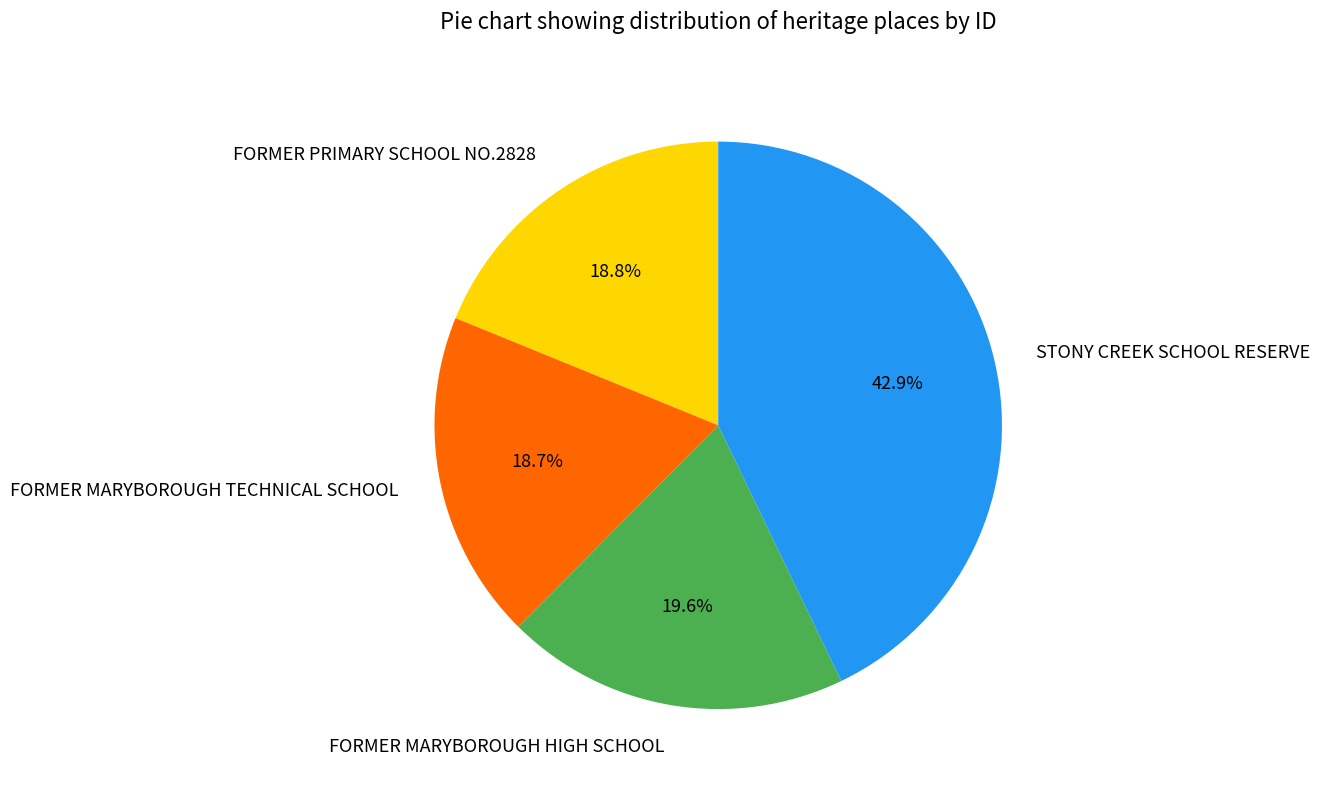

What is the largest slice in the pie chart?

STONY CREEK SCHOOL RESERVE